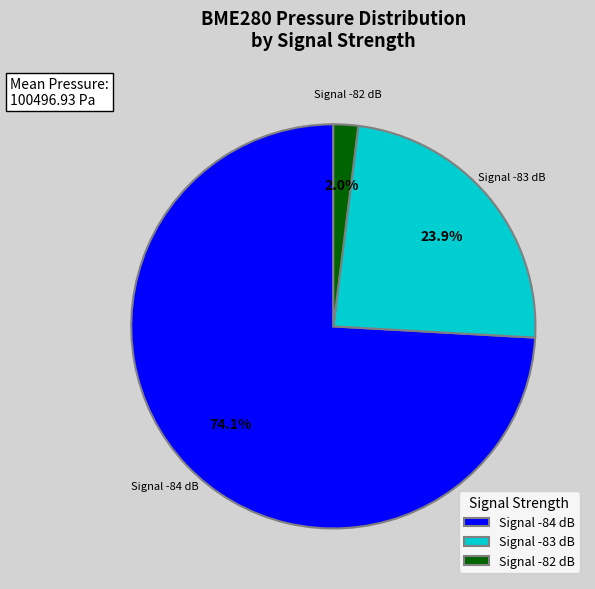

Rank the categories by value from lowest to highest.

Signal -82 dB, Signal -83 dB, Signal -84 dB